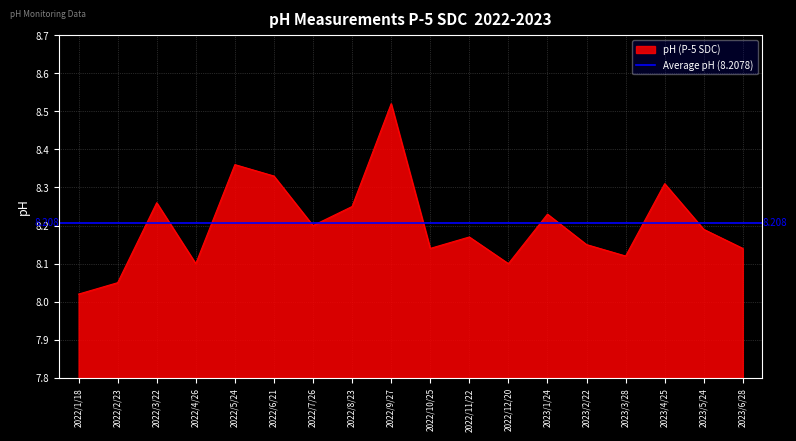

How many points are lower than both their immediate neighbors (excluding endpoints)?

5